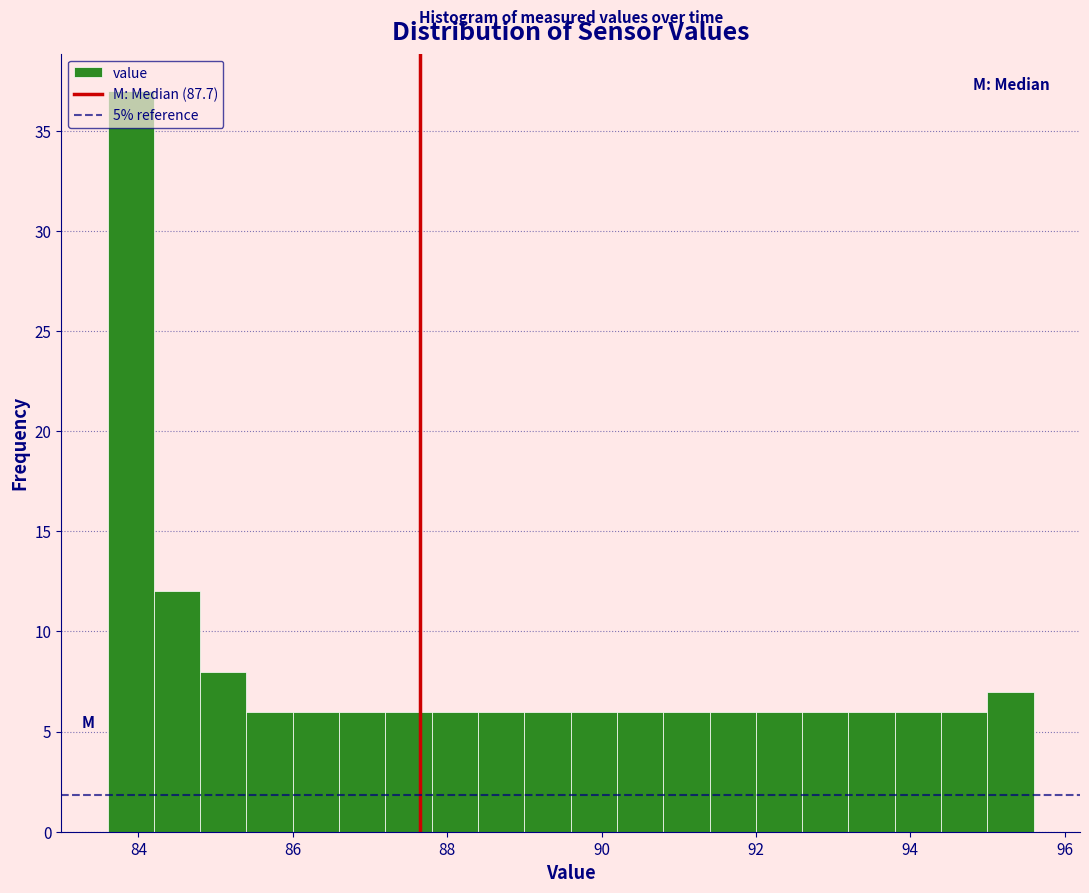

Read against the x-axis, roughly where is the centre of the tallest bar?

84.0